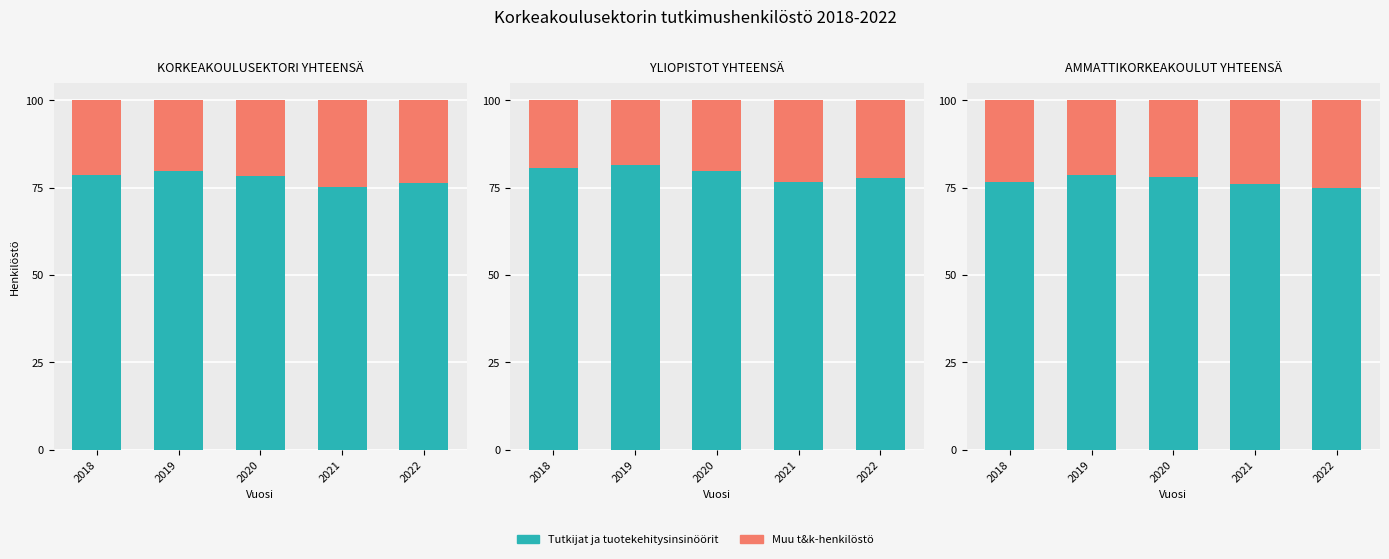

What is the difference between the highest and lowest values at 2019?

56.9